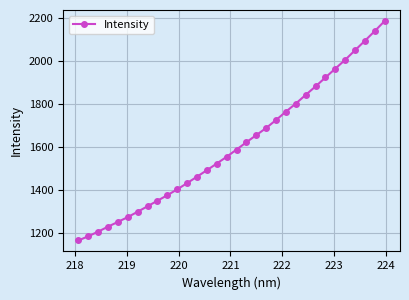

How many lines are shown in the chart?

1